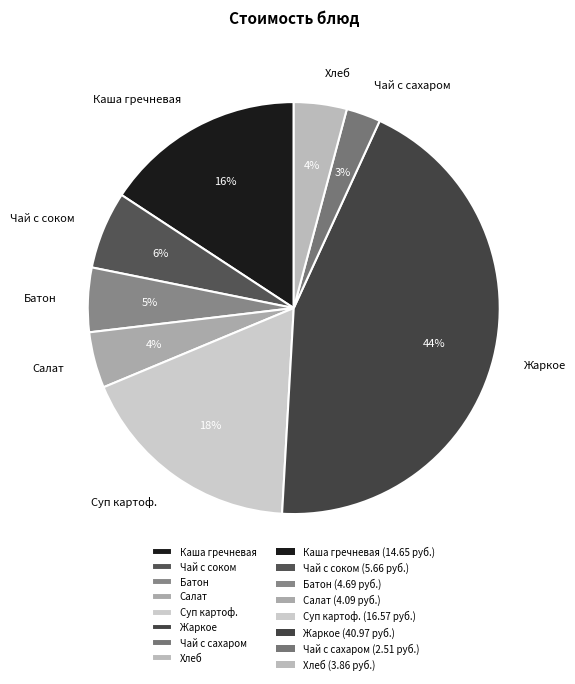

True or false: Батон accounts for 5% of the total.

True